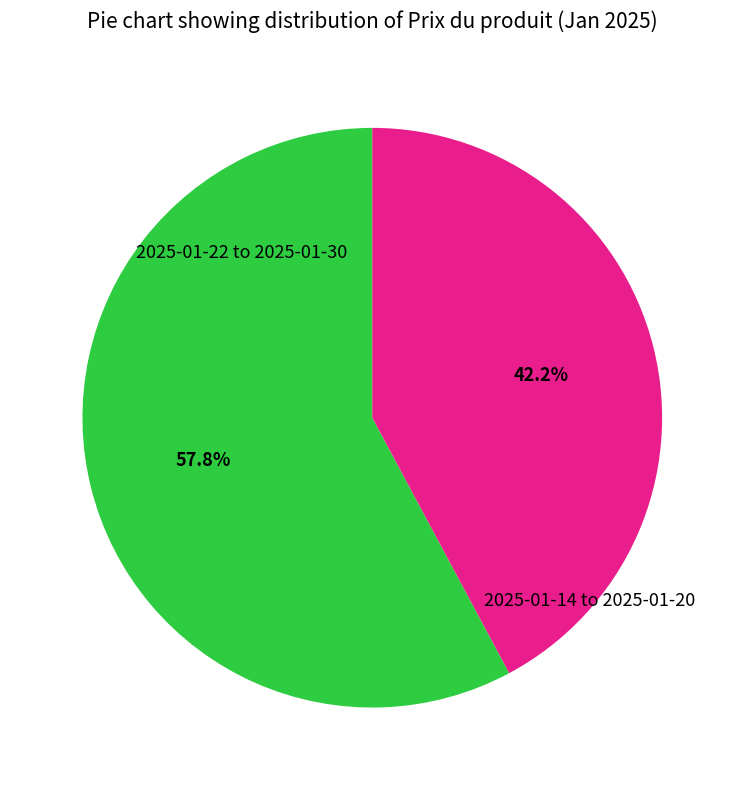

Does any single category account for the majority?

Yes